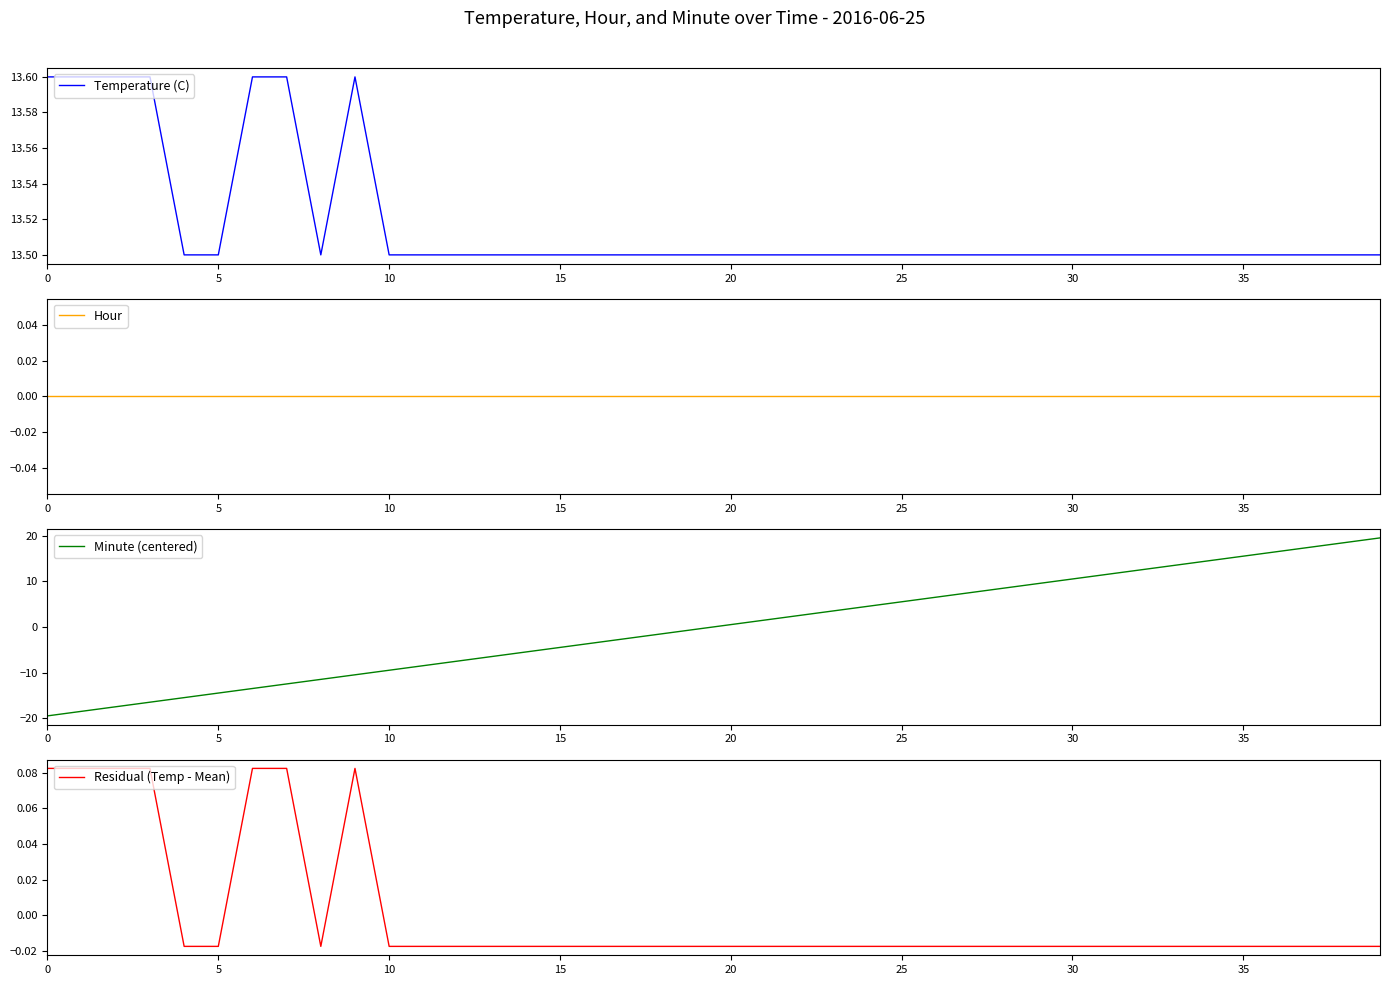

What is the lowest value of the Temperature (C) series?

13.5